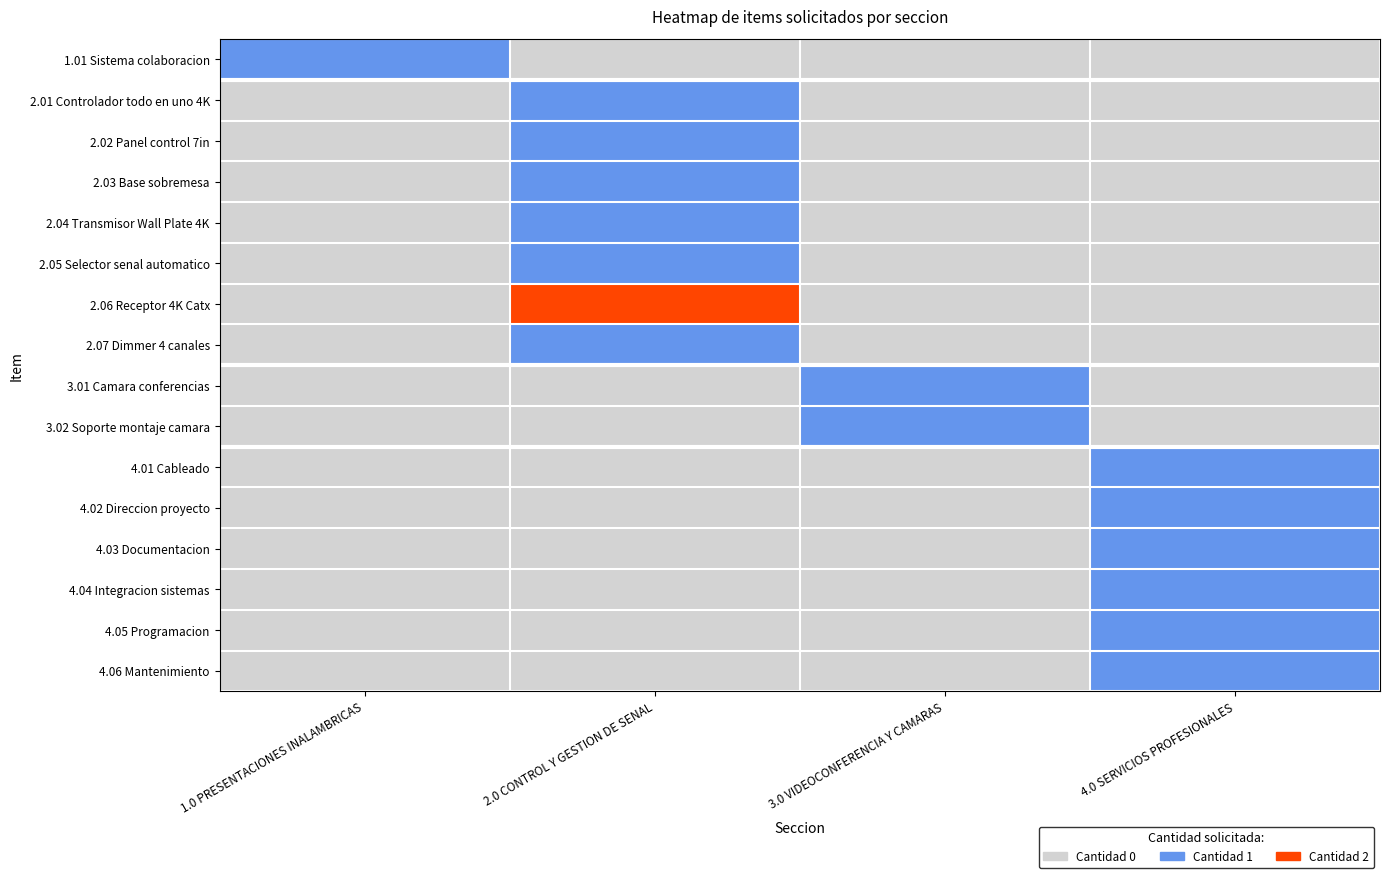

How many series are shown in this chart?

16